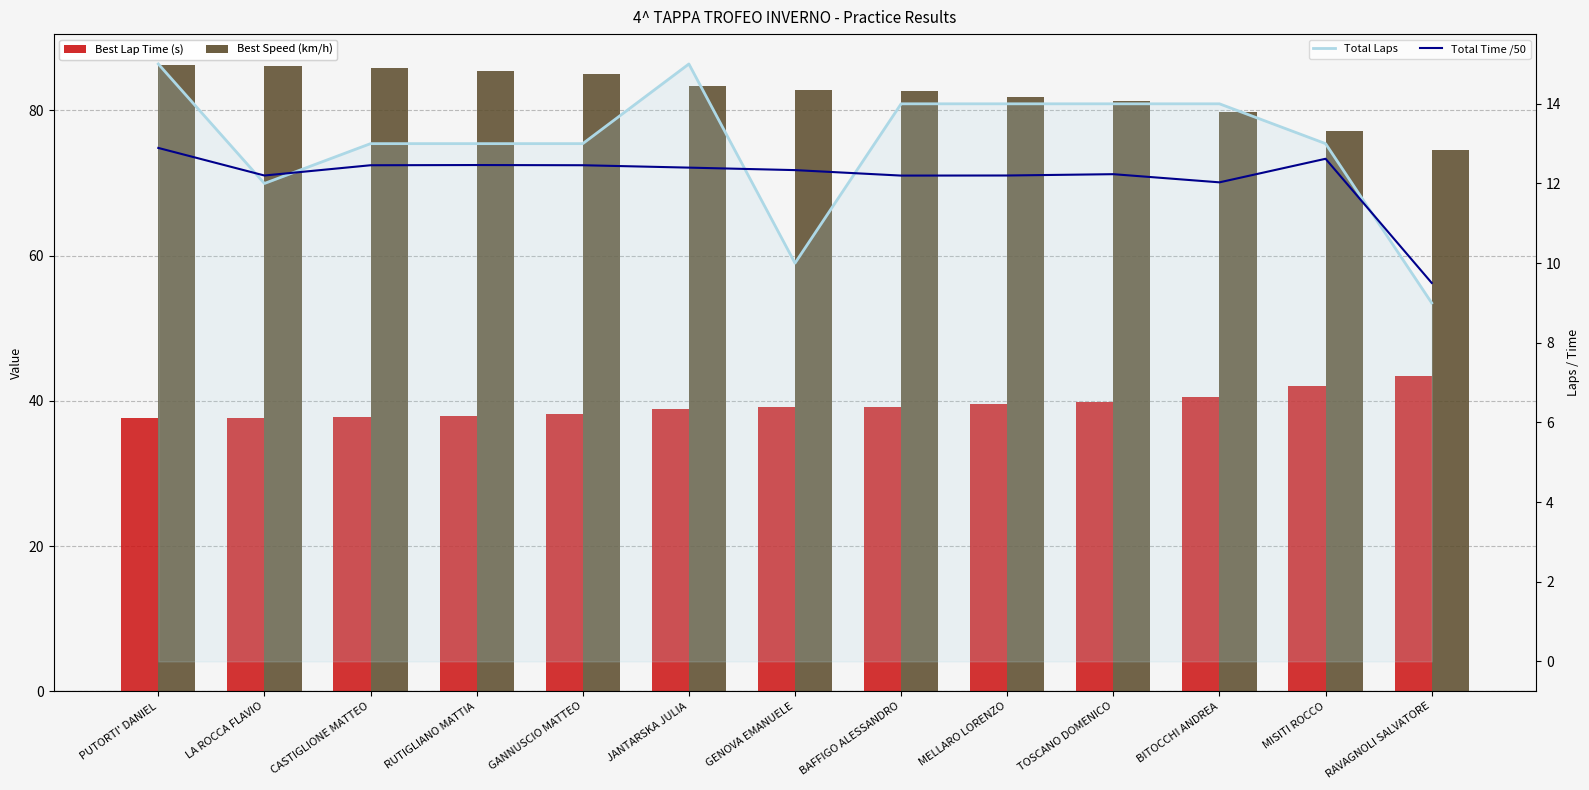

The Total Laps series shows 13.0 at CASTIGLIONE MATTEO. True or false?

True